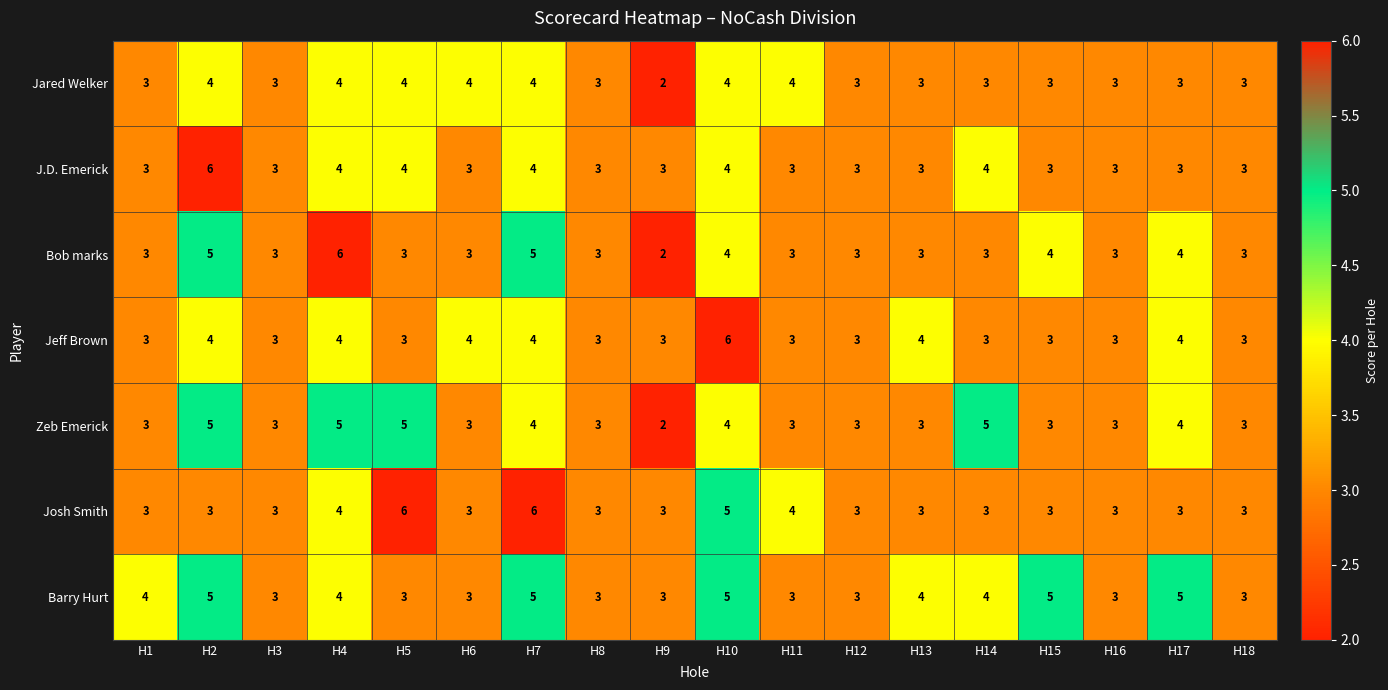

Read the J.D. Emerick value at H14.

4